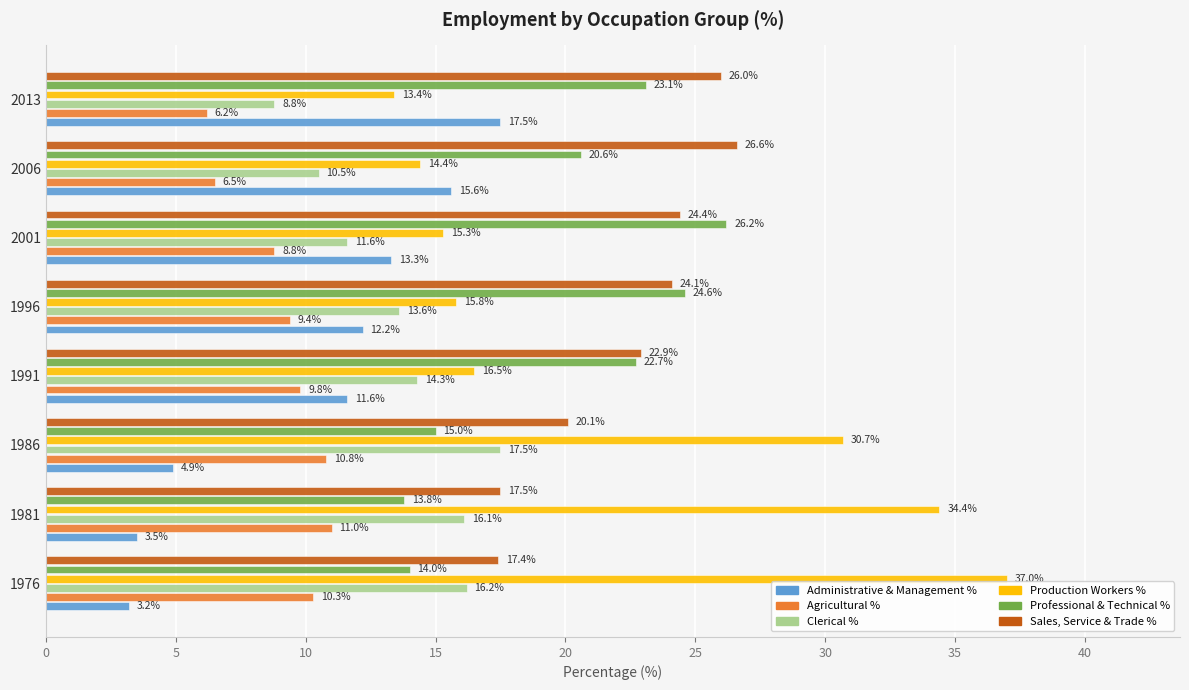

Rank the categories by Production Workers % value from highest to lowest.

1976, 1981, 1986, 1991, 1996, 2001, 2006, 2013